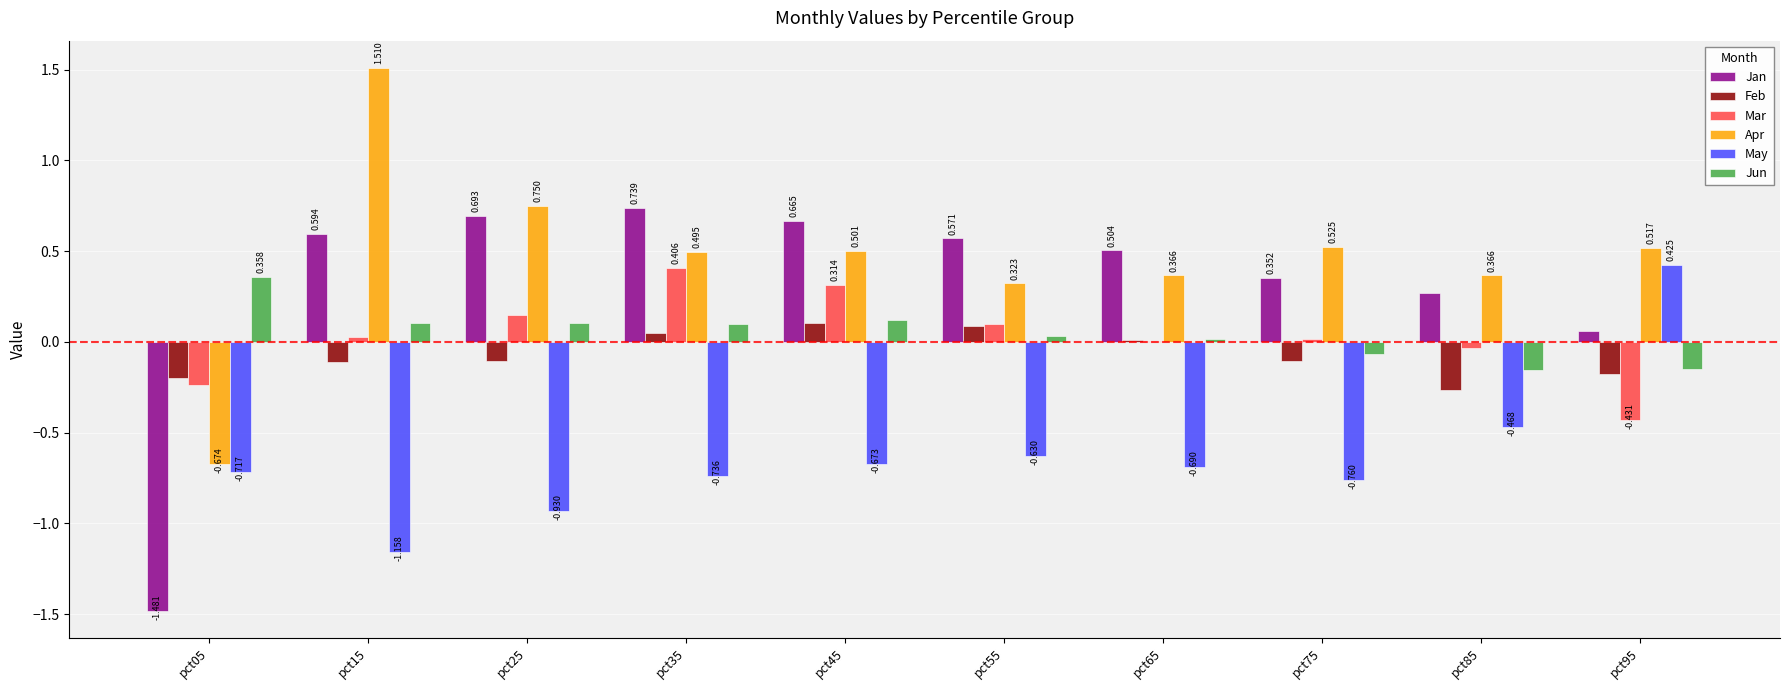

Are the bars grouped side by side (vs. stacked)?

Yes